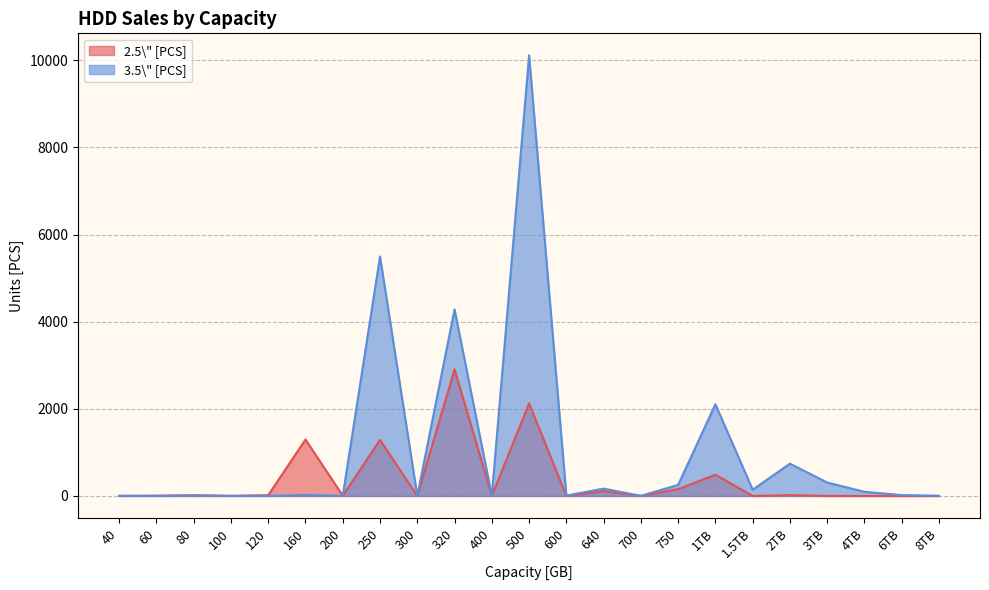

Which series has the largest range (max minus min)?

3.5\" [PCS]